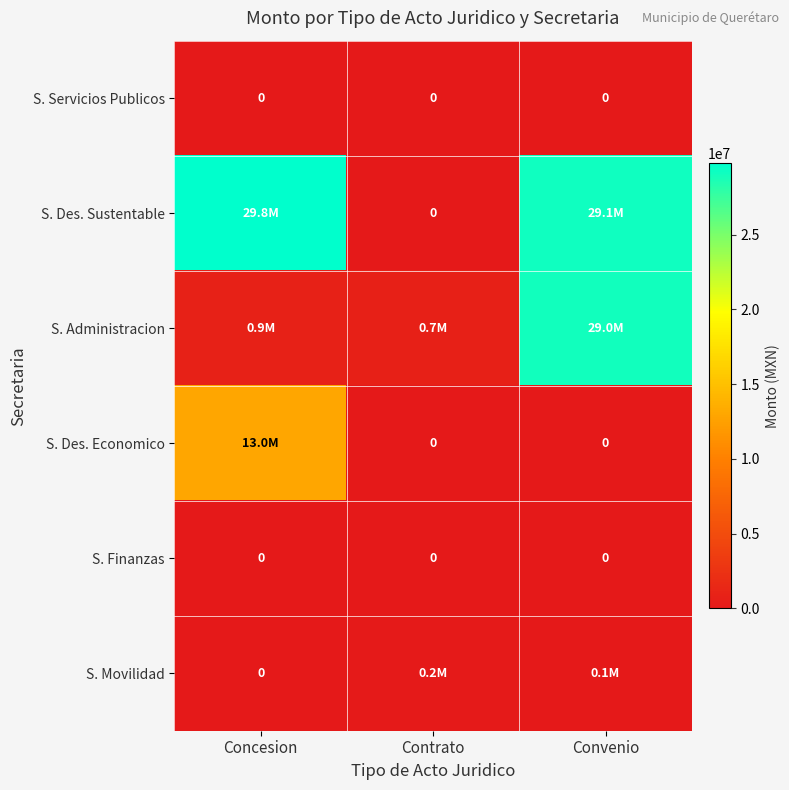

True or false: S. Finanzas has a value of 0 at Convenio.

True